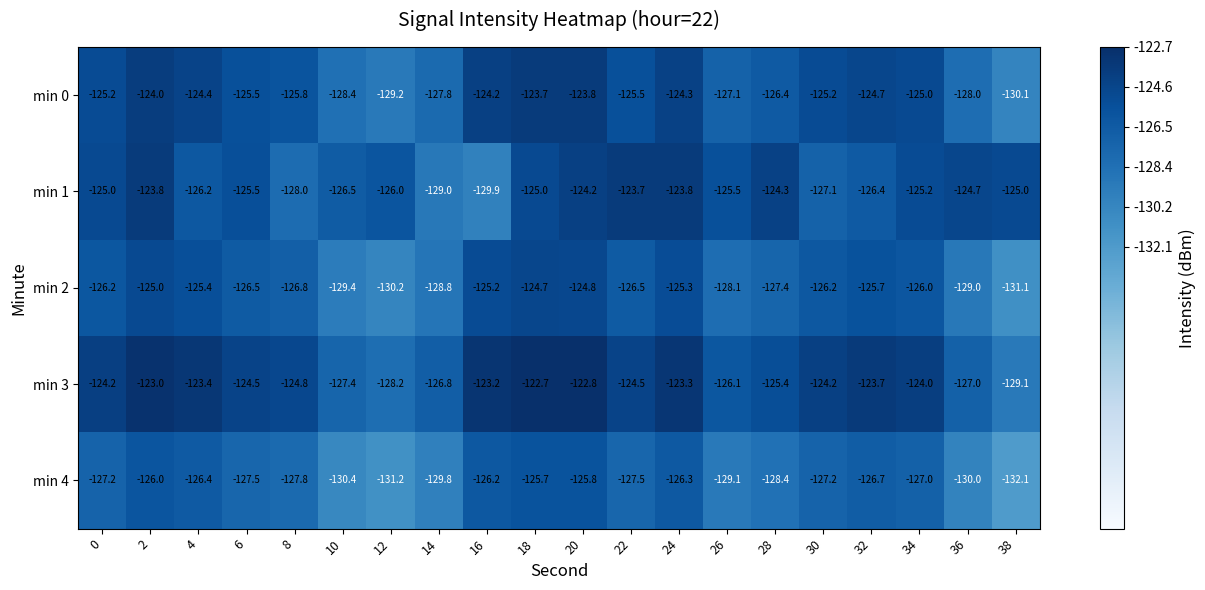

At which category does the chart reach its minimum across all series?

38